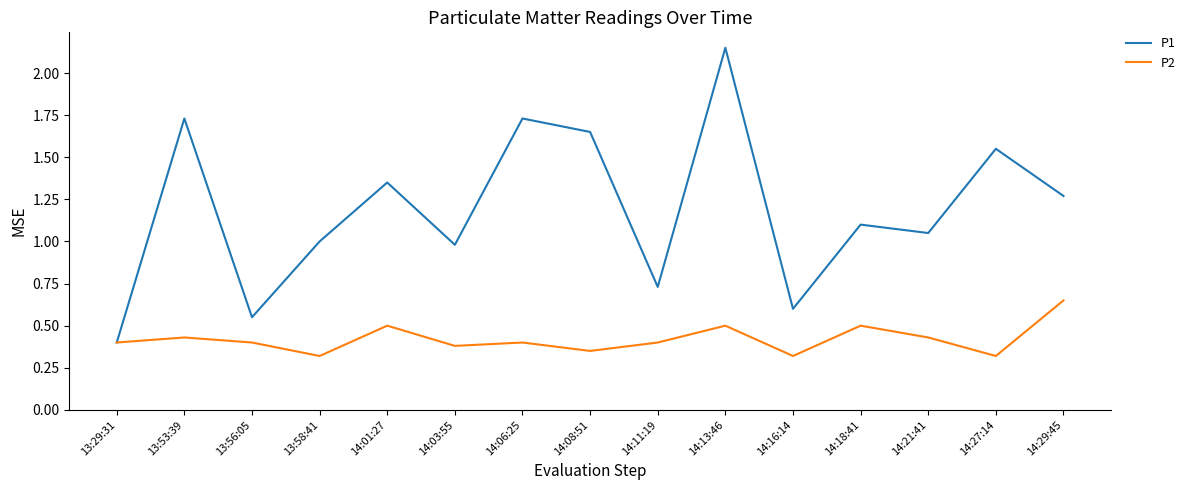

How many series are shown in this chart?

2